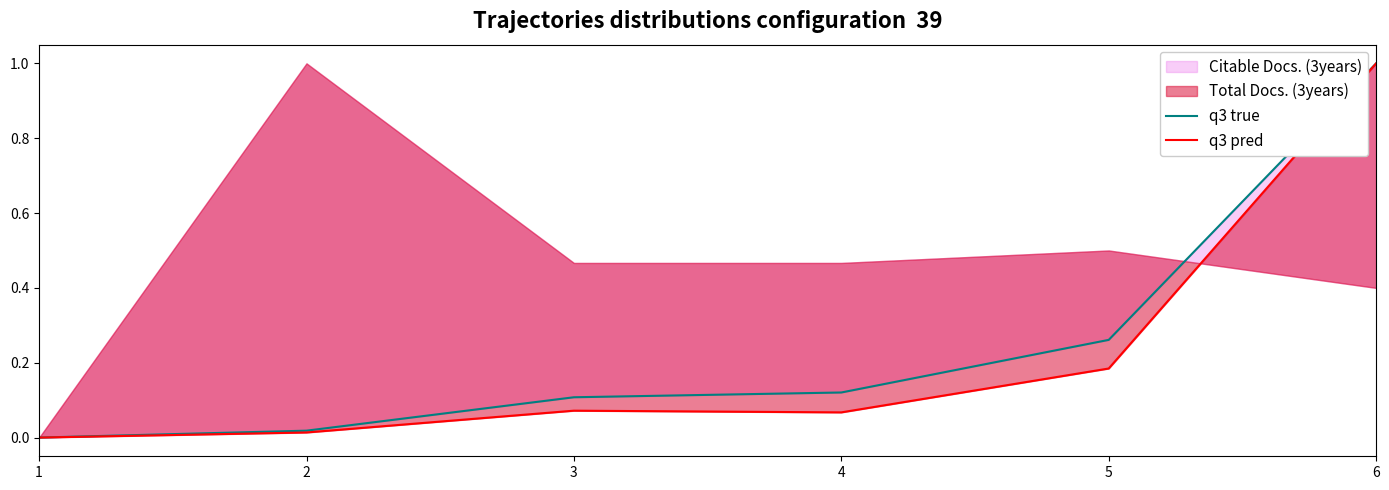

Which series has the largest range (max minus min)?

q3 true